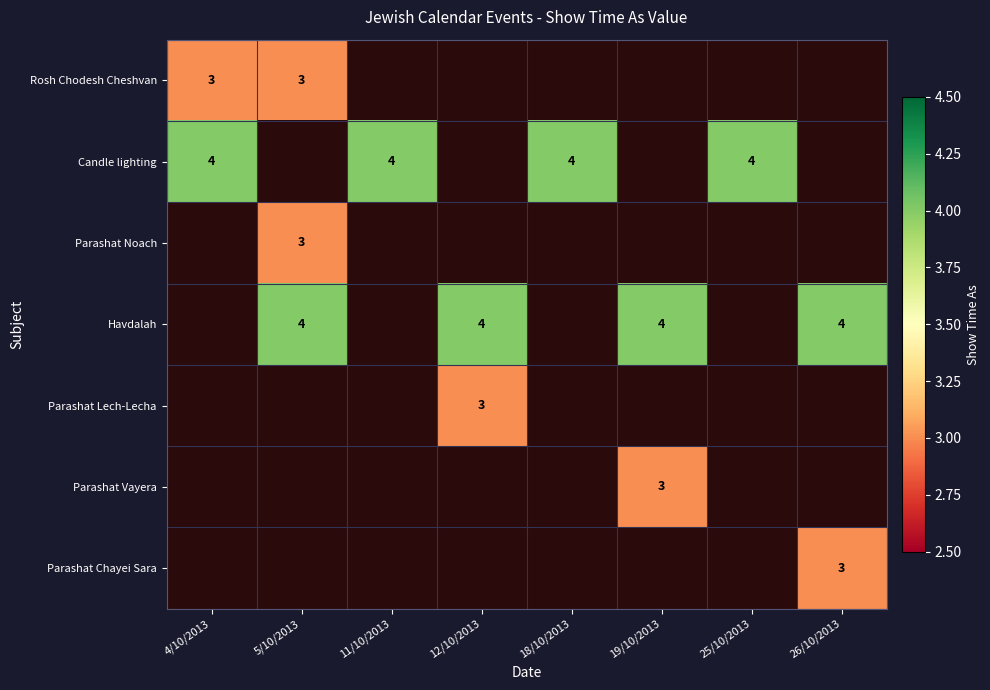

The value of Parashat Chayei Sara at 26/10/2013 is 5. True or false?

False